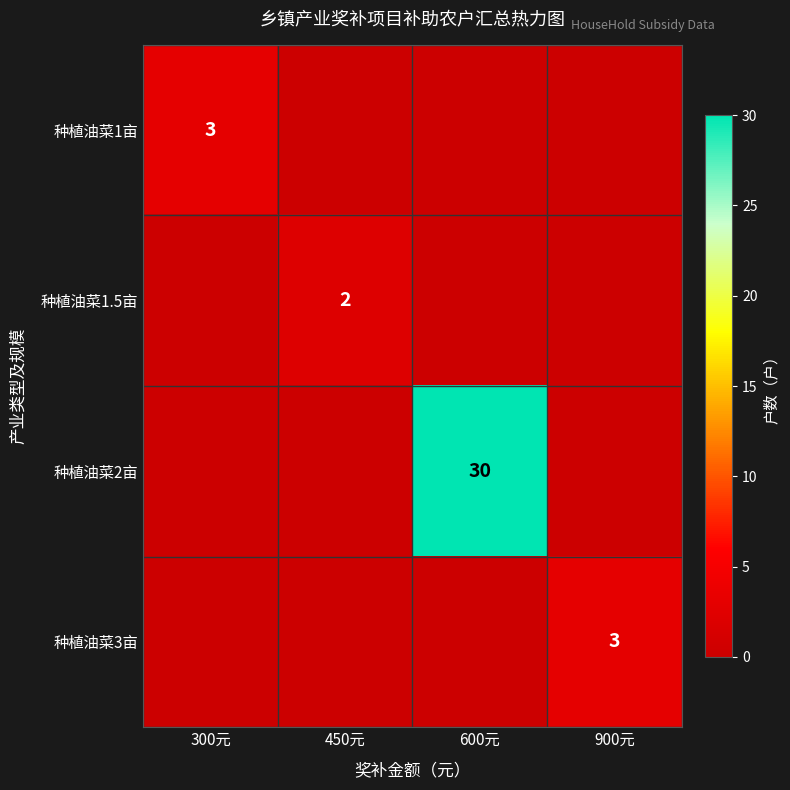

What is the spread (max minus min) of values at 600元?

30